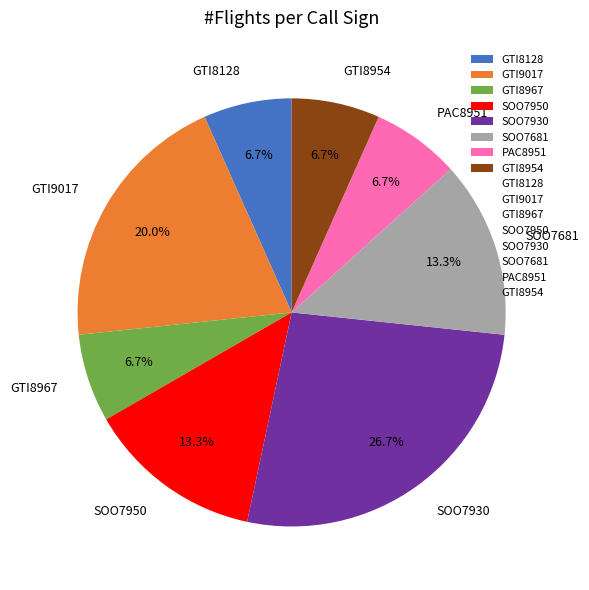

To the nearest percent, what percentage of the pie is SOO7950?

13%